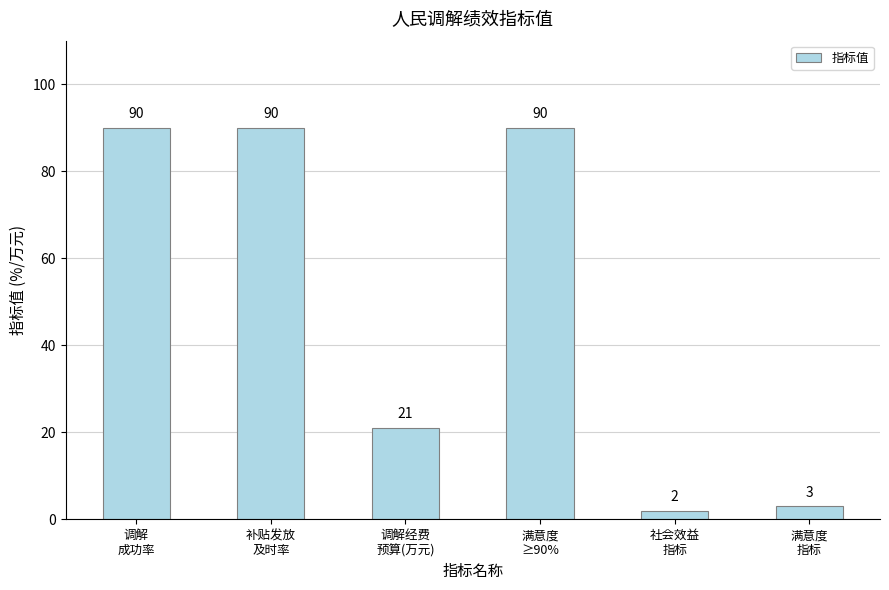

What is the greatest value displayed?

90